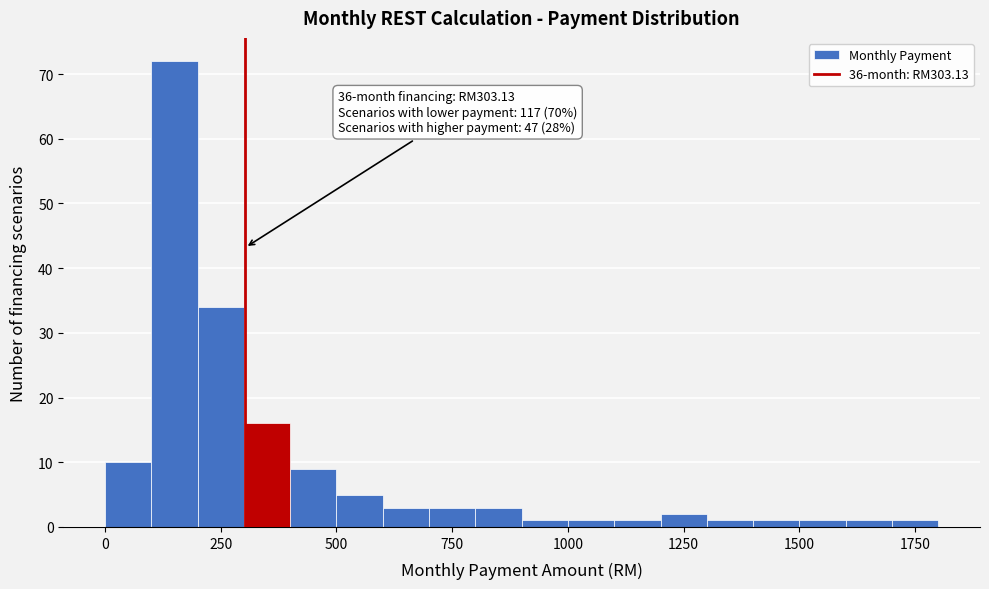

Read against the x-axis, roughly where is the centre of the tallest bar?

150